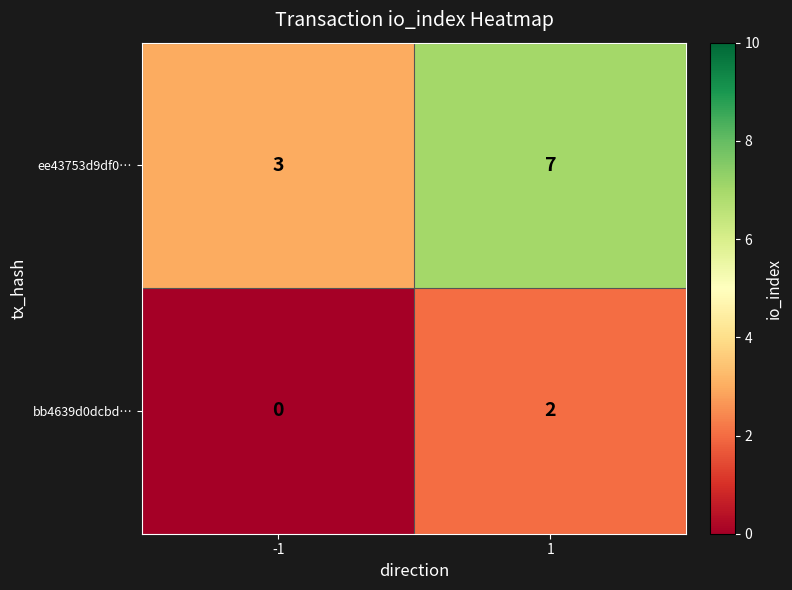

What is the difference between the ee43753d9df0… values at -1 and 1?

4